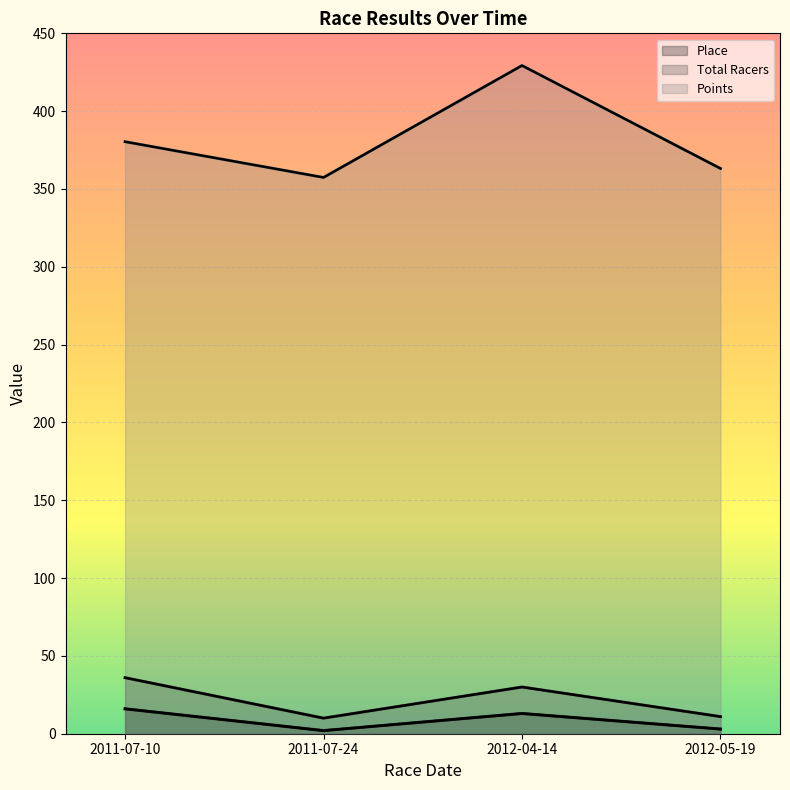

How many lines are shown in the chart?

3